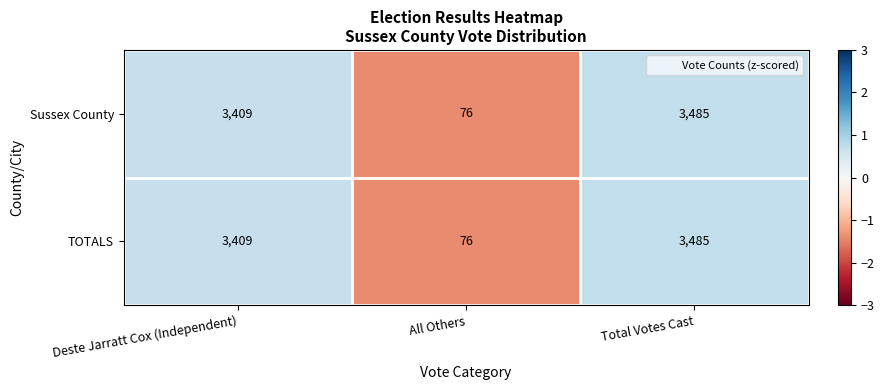

Count the number of data series in this chart.

2